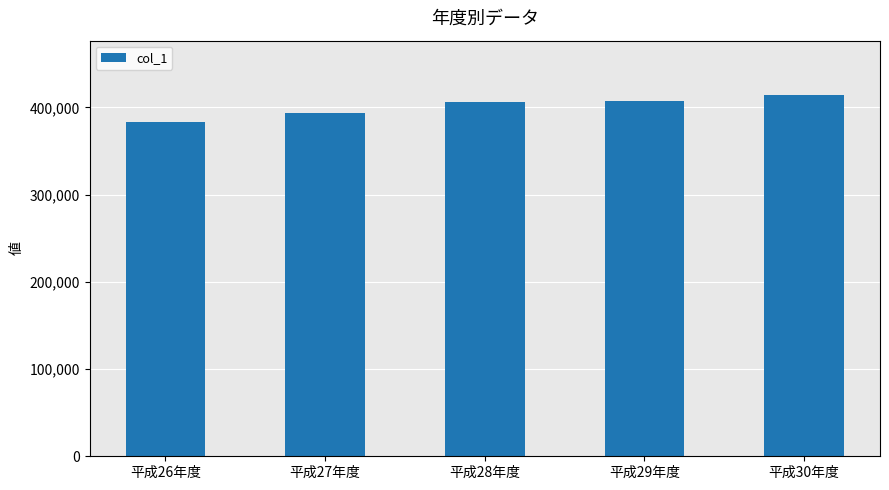

What is the minimum value shown in the chart?

383334